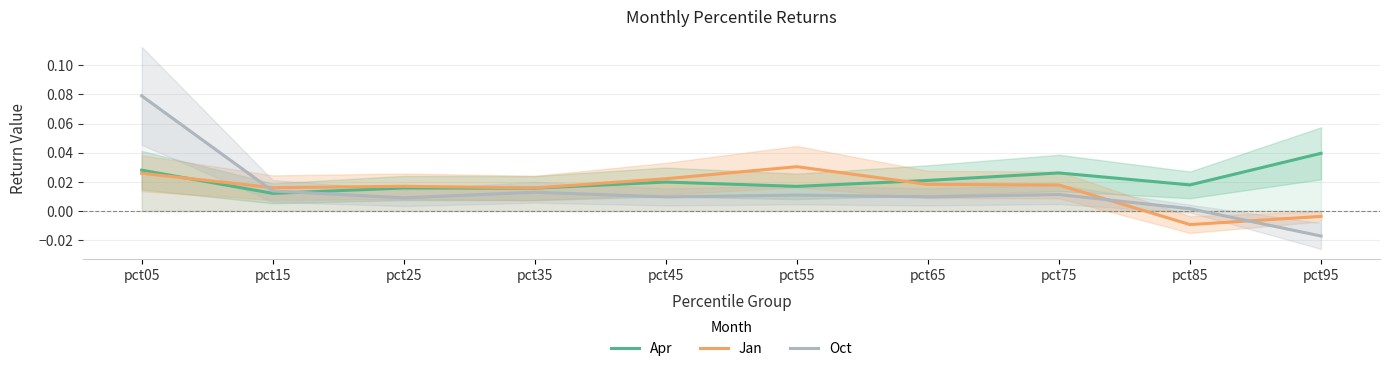

Rank the series by their maximum value, from highest to lowest.

Oct, Apr, Jan